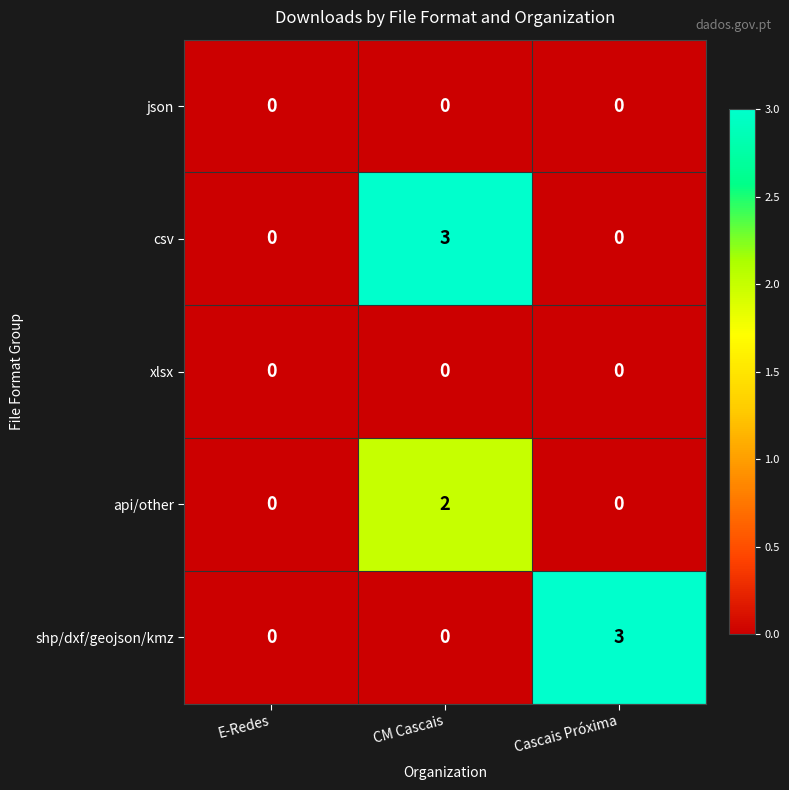

What is the maximum value shown in the chart?

3